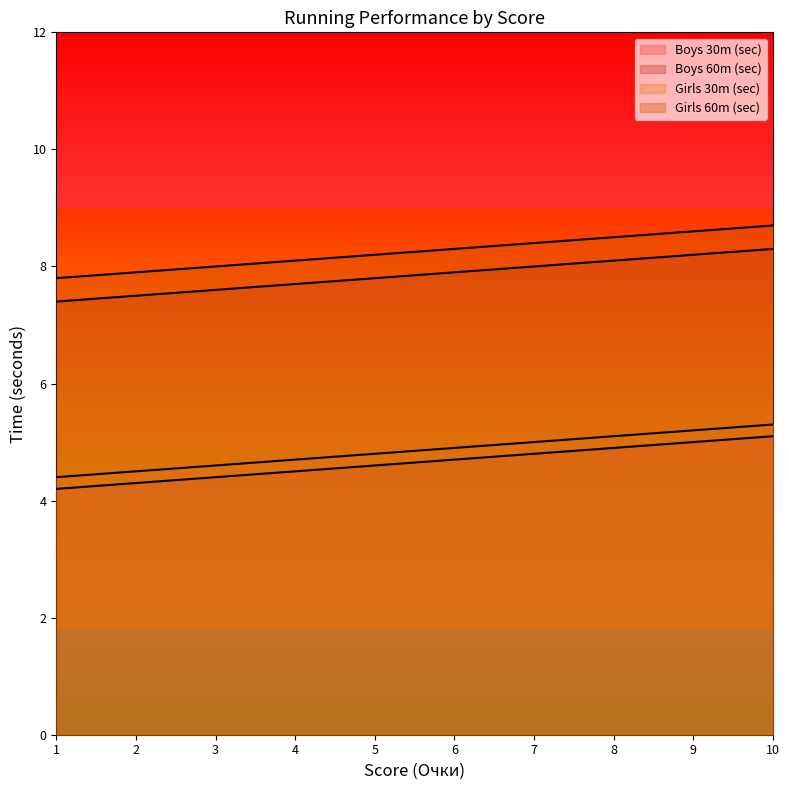

What is the value of the Boys 60m (sec) point at the 9th from the left?

8.2